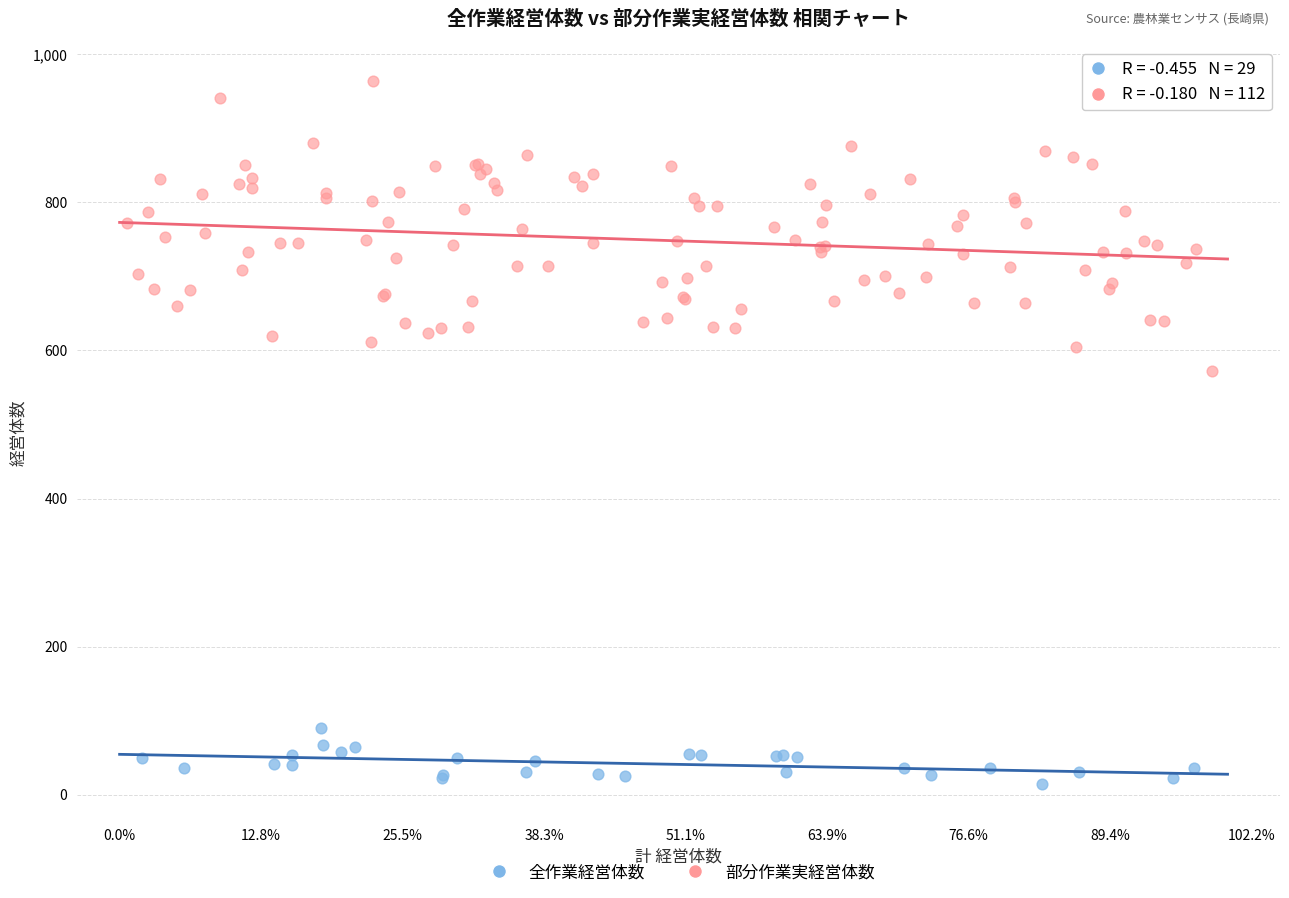

Which series has the widest spread of Y values?

部分作業実経営体数